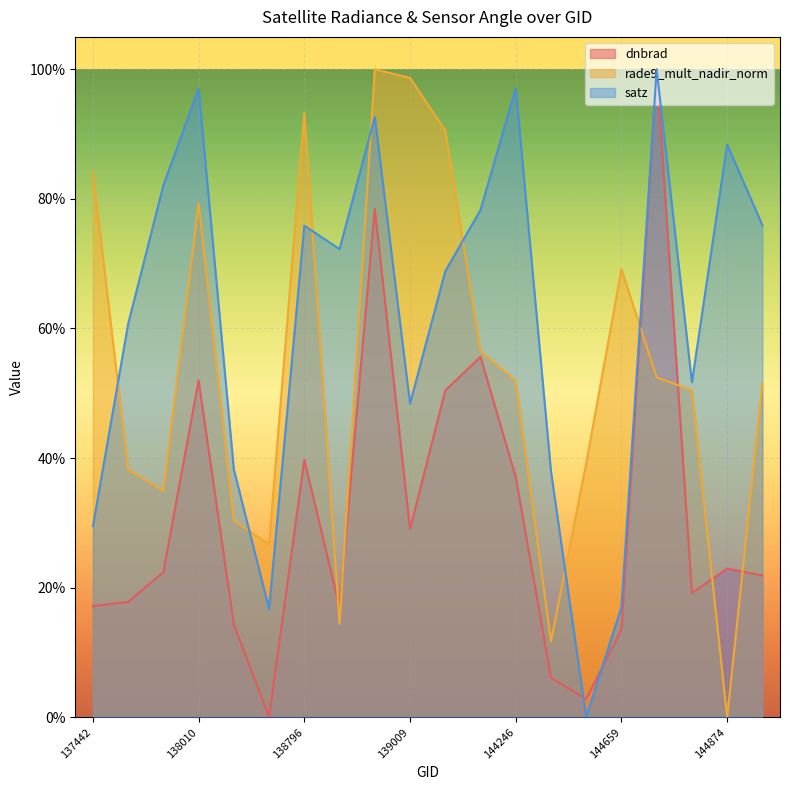

At how many categories does at least one series exceed 0?

20